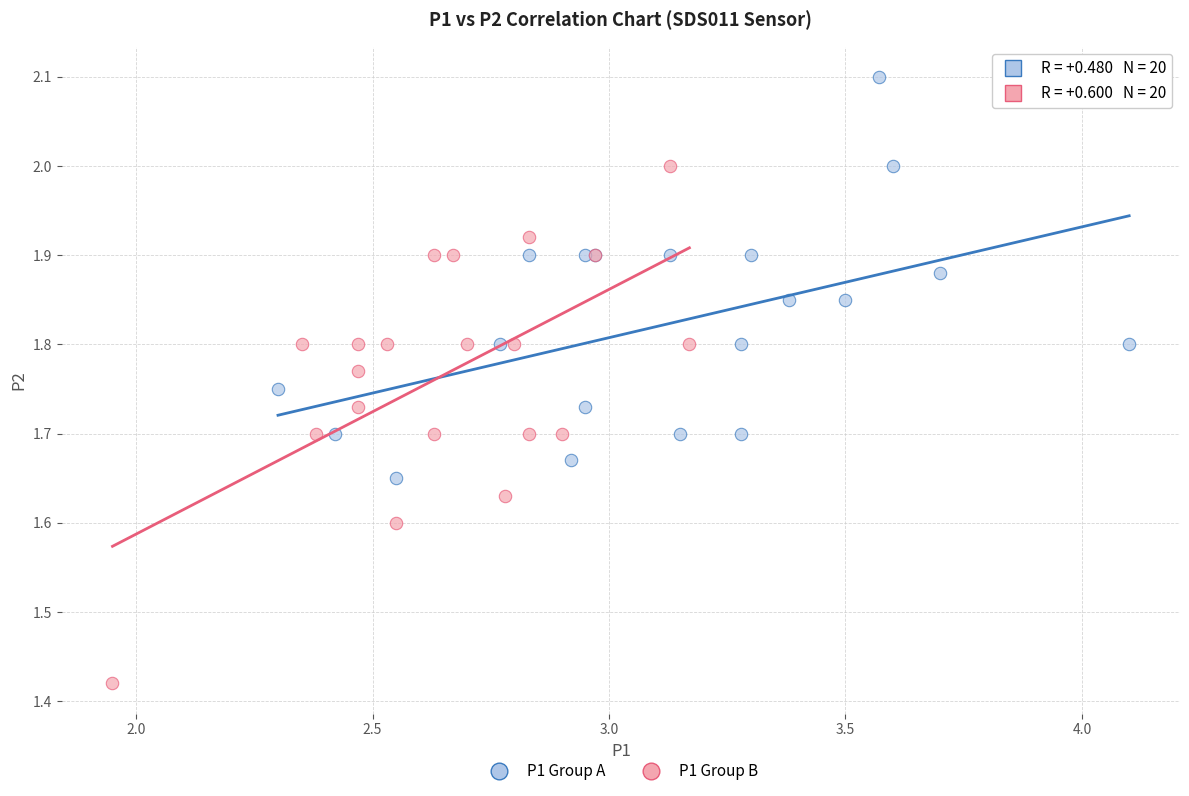

Which series contains the lowest Y value?

P1 Group B